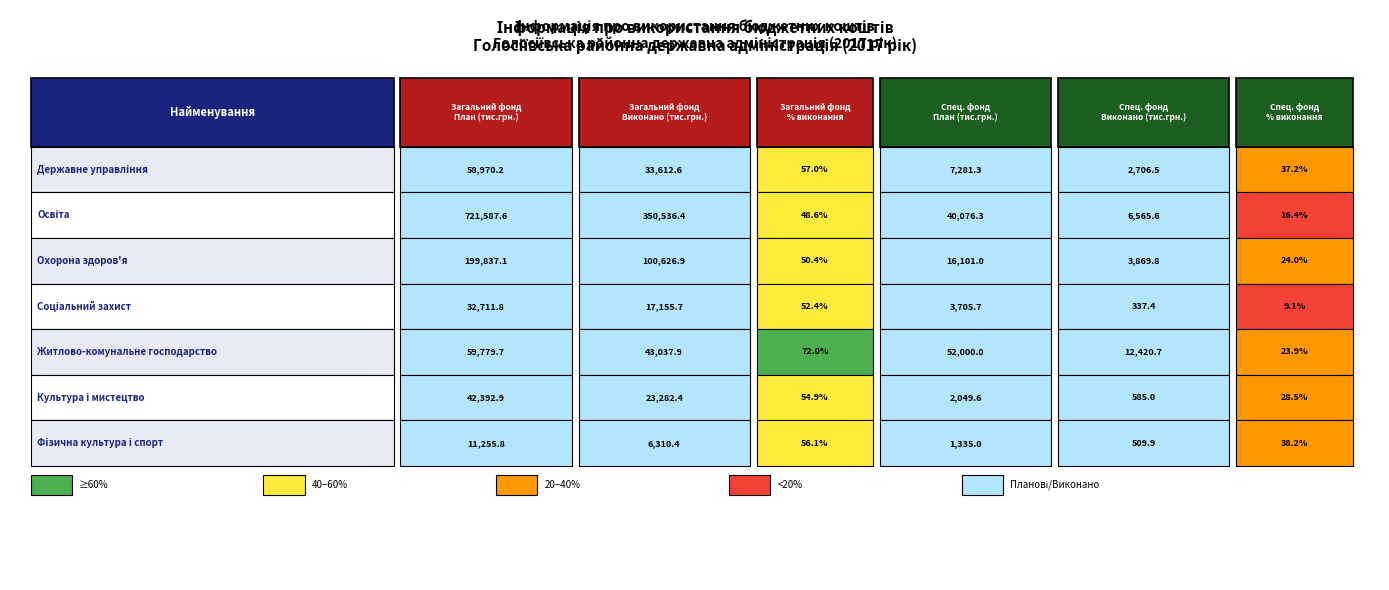

Rank the series by their maximum value, from lowest to highest.

Фізична культура і спорт, Соціальний захист, Культура і мистецтво, Державне управління, Житлово-комунальне господарство, Охорона здоров'я, Освіта